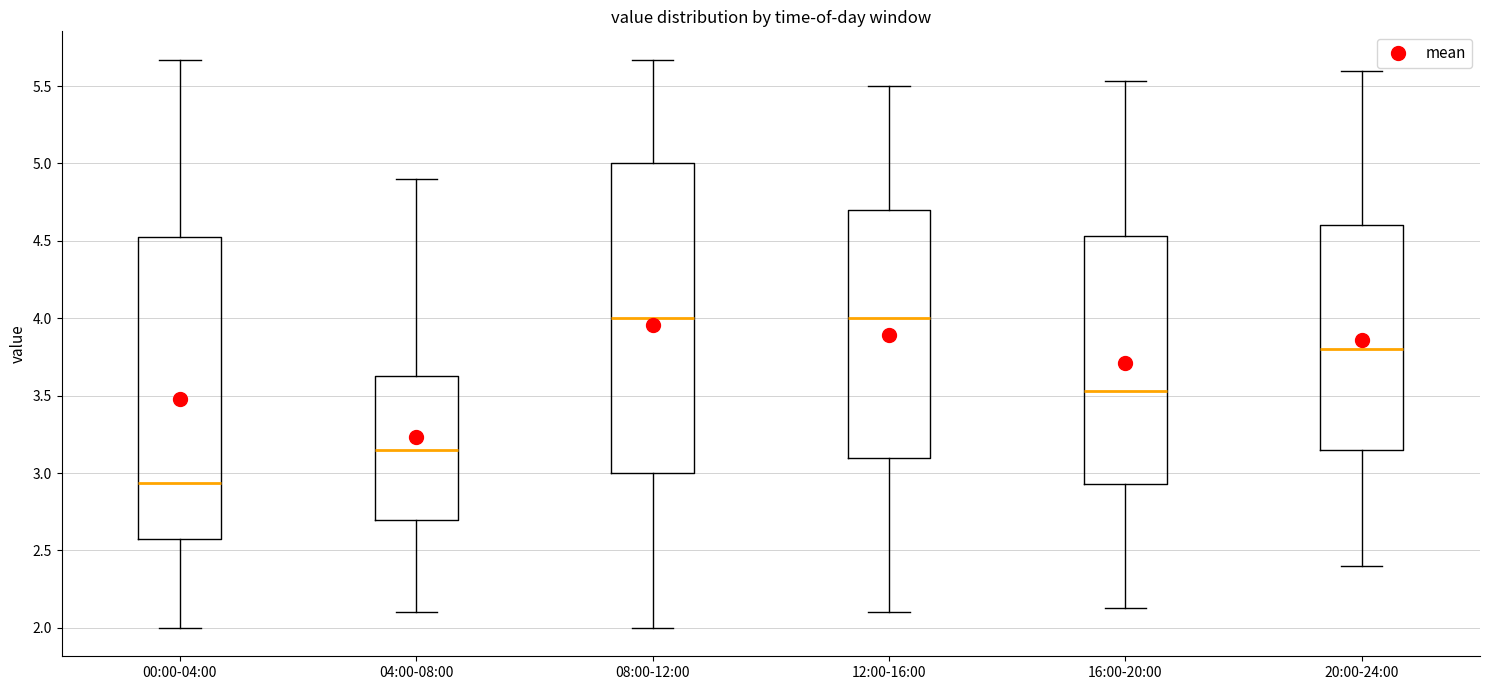

Reading left to right, transcribe this box plot: for each box, give where its median line is, the range the box spans, and where its two whiskers end, as read against the y-axis. The values are not printed on the chart, so give them approximately, as read against the axis.

00:00-04:00: median 2.95, box 2.60 to 4.55, whiskers 2.00 to 5.65
04:00-08:00: median 3.15, box 2.70 to 3.65, whiskers 2.10 to 4.90
08:00-12:00: median 4.00, box 3.00 to 5.00, whiskers 2.00 to 5.65
12:00-16:00: median 4.00, box 3.10 to 4.70, whiskers 2.10 to 5.50
16:00-20:00: median 3.55, box 2.95 to 4.55, whiskers 2.15 to 5.55
20:00-24:00: median 3.80, box 3.15 to 4.60, whiskers 2.40 to 5.60